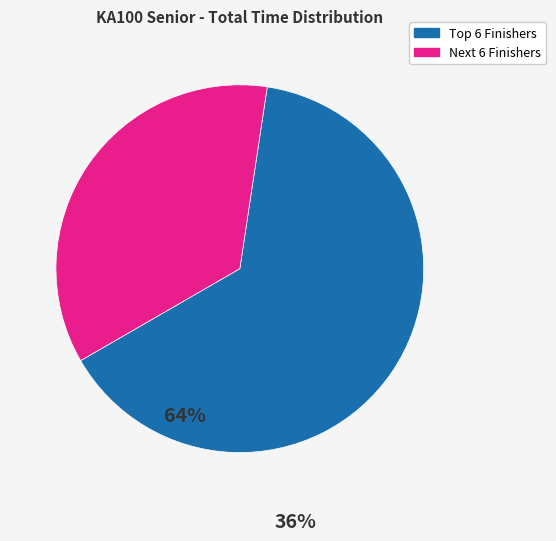

Does any single category account for the majority?

Yes